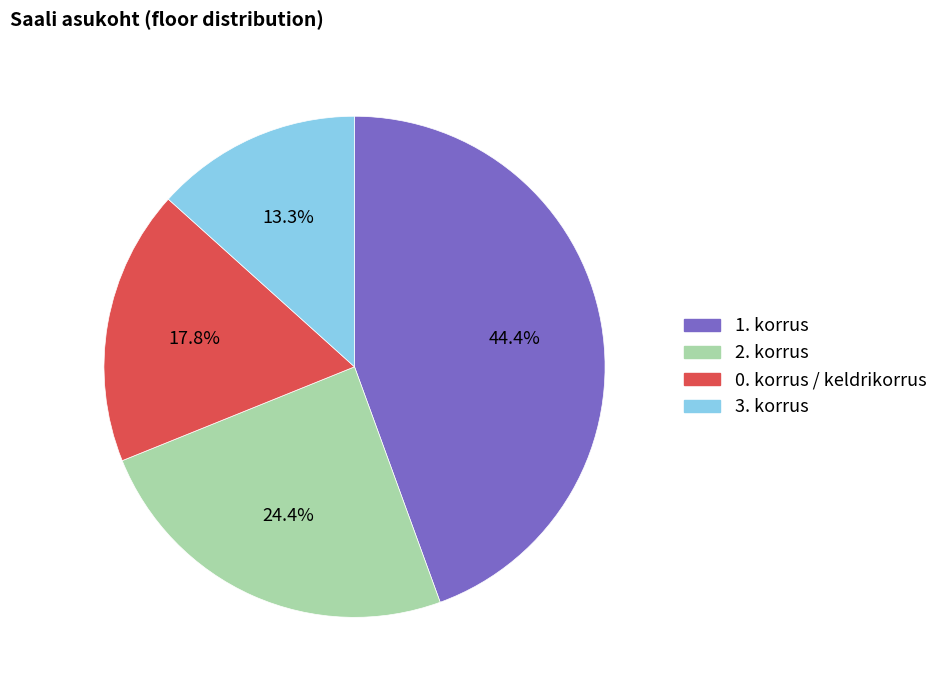

To the nearest percent, what portion does 0. korrus / keldrikorrus represent?

18%